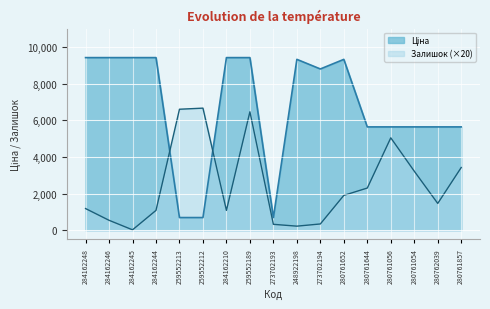

What is the label of the 2nd point from the right?

280762039